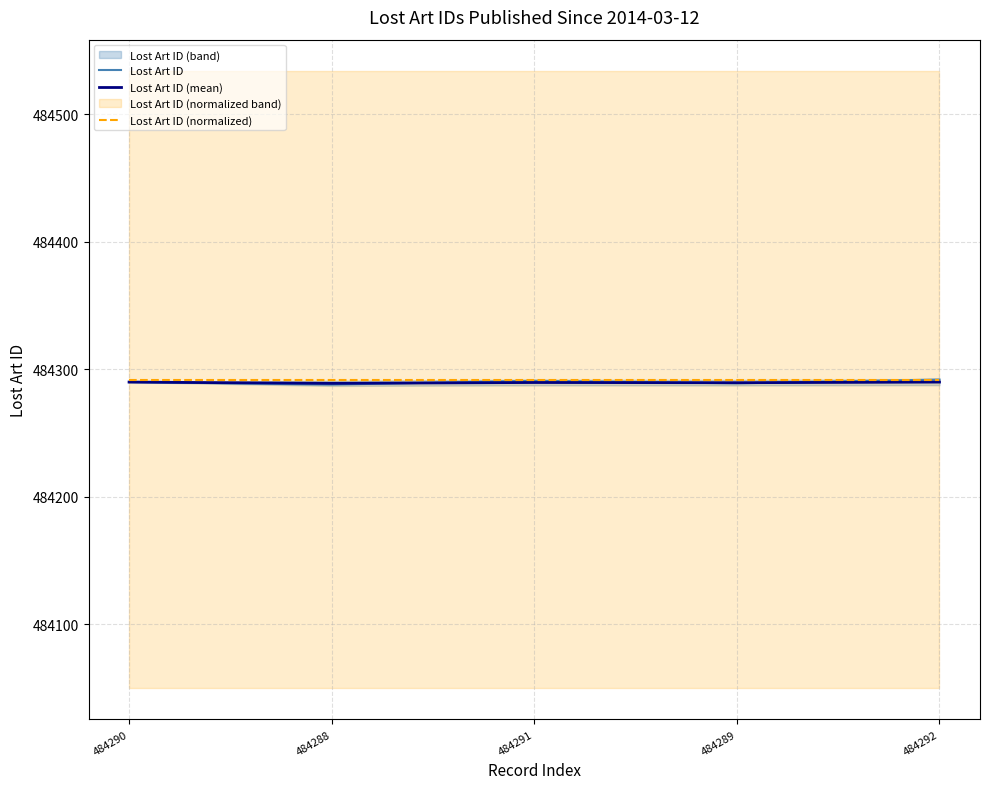

True or false: Lost Art ID (mean) and Lost Art ID (normalized) cross at least once.

False